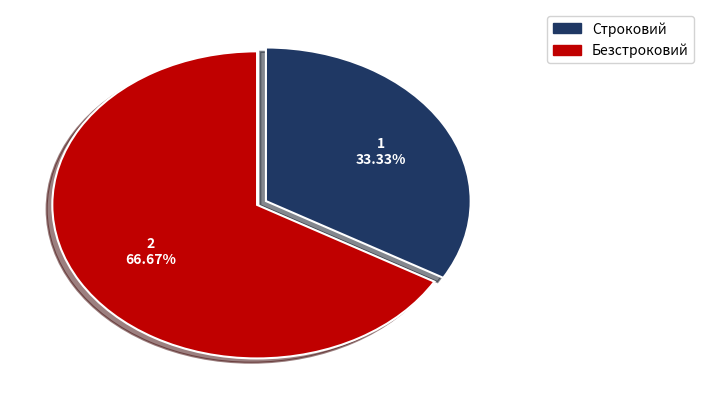

Between Строковий and Безстроковий, which is larger?

Безстроковий